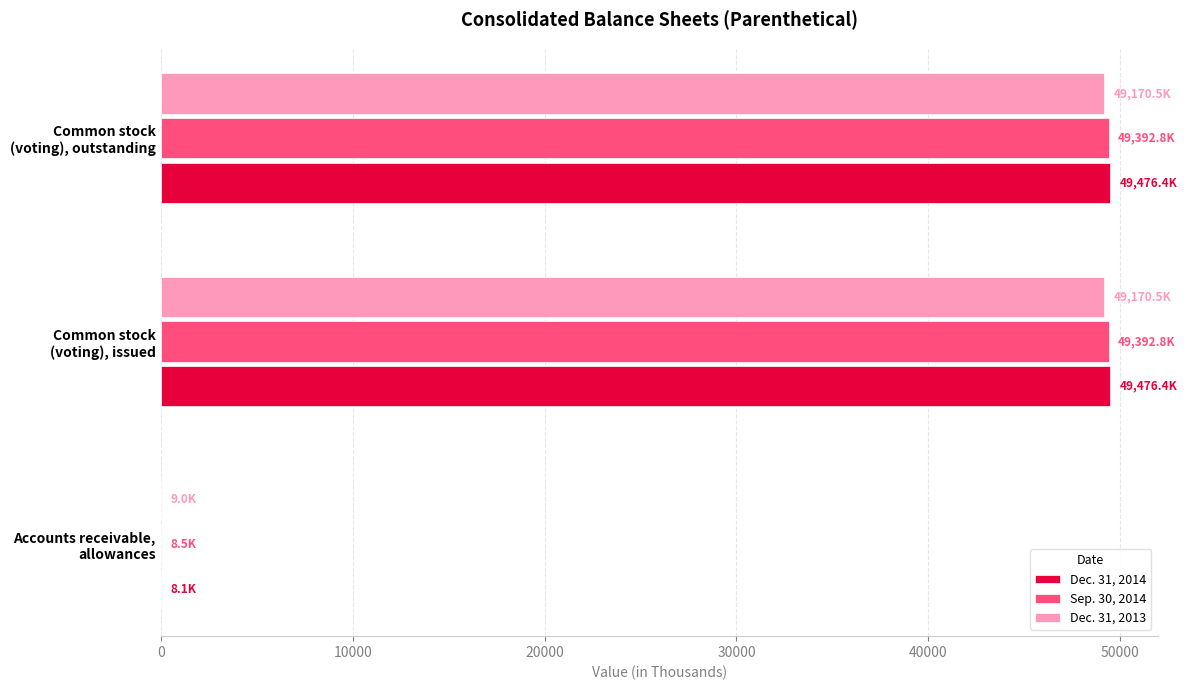

What is the sum of all Dec. 31, 2014 values?

98960.9